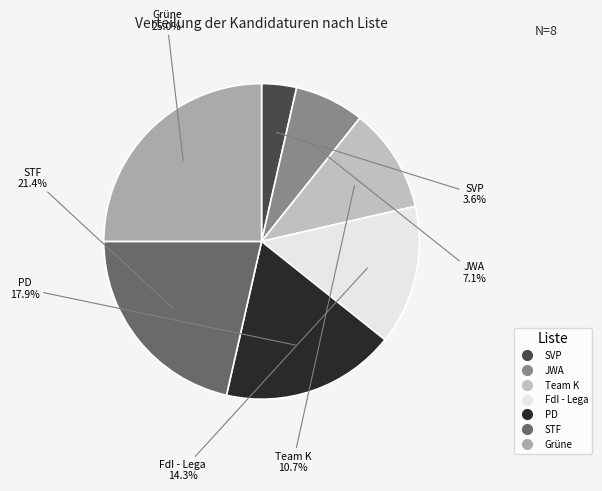

How many slices are in this pie chart?

7